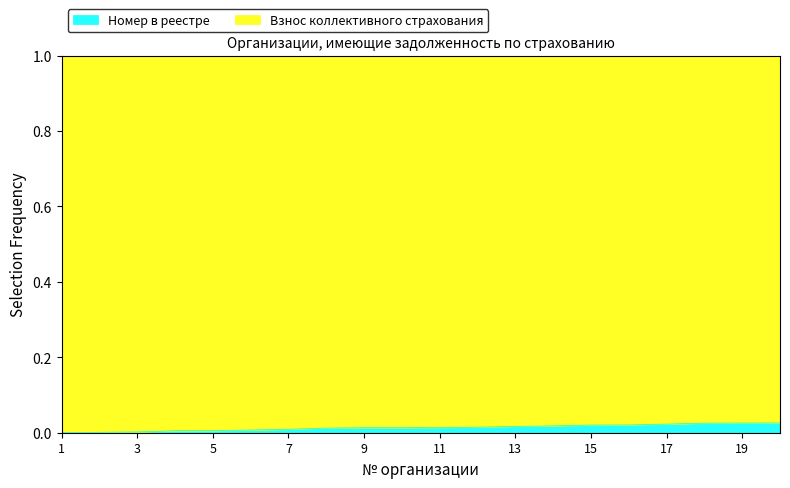

How many lines are shown in the chart?

2